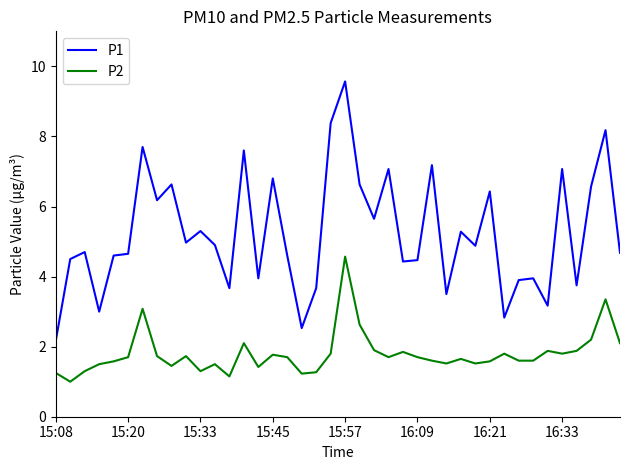

Which series has the widest spread of values?

P1